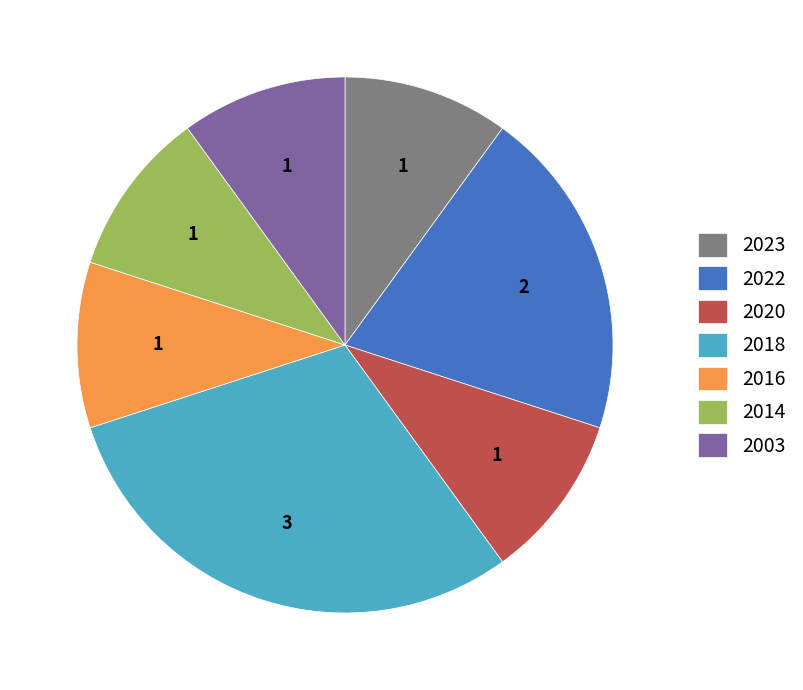

Do 2018 and 2003 together represent more than half of the pie?

No